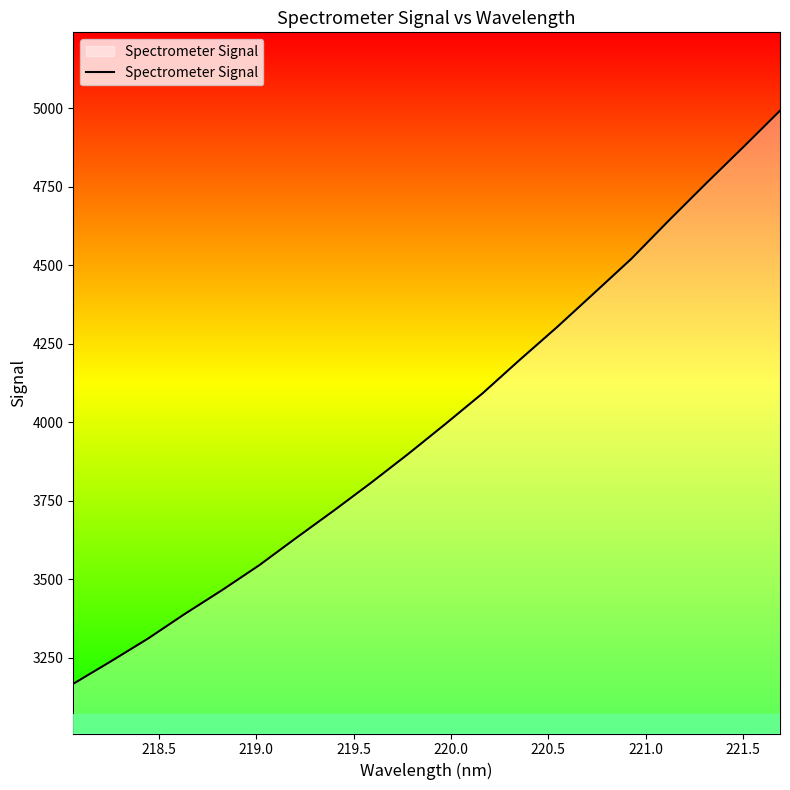

How many lines are shown in the chart?

1